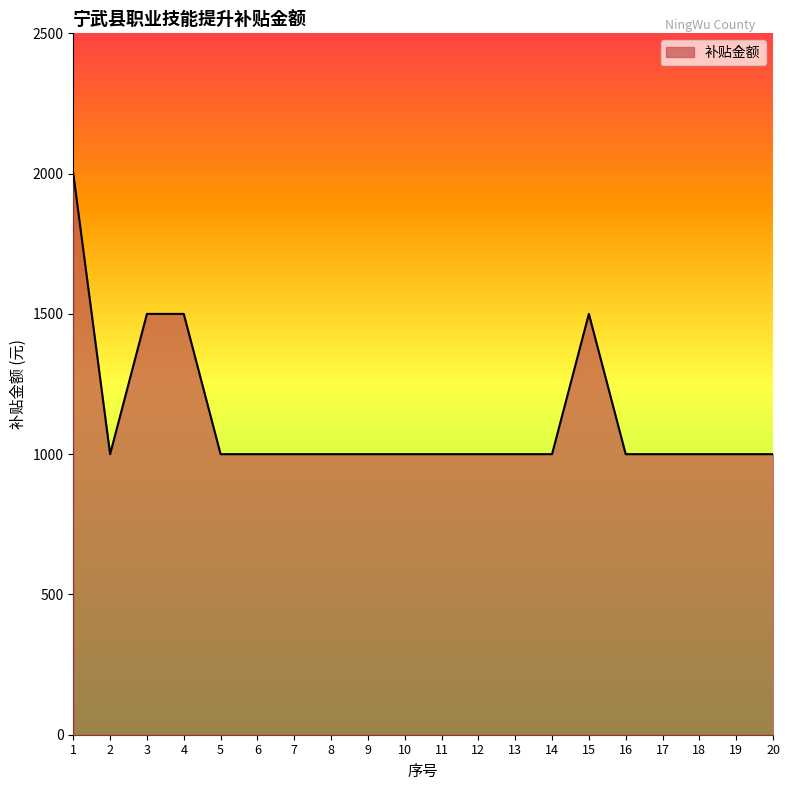

What is the difference between the values at 19 and 4?

500